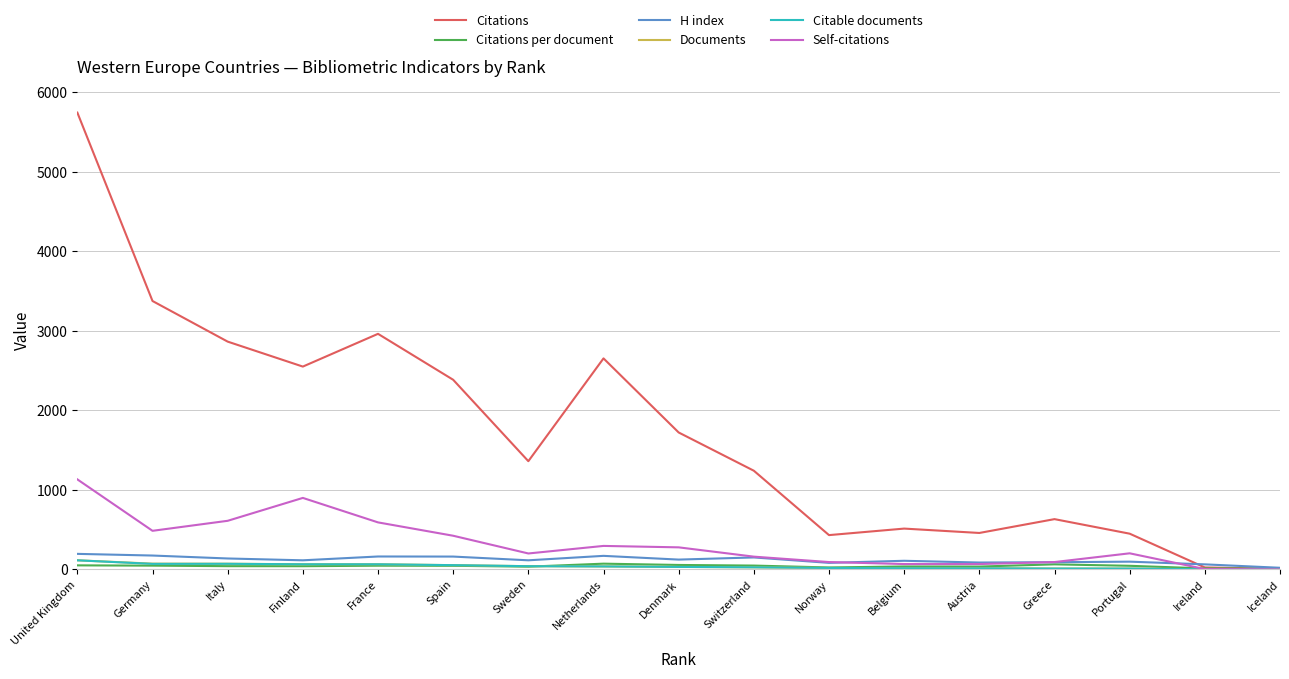

What is the highest value of the Self-citations series?

1132.0